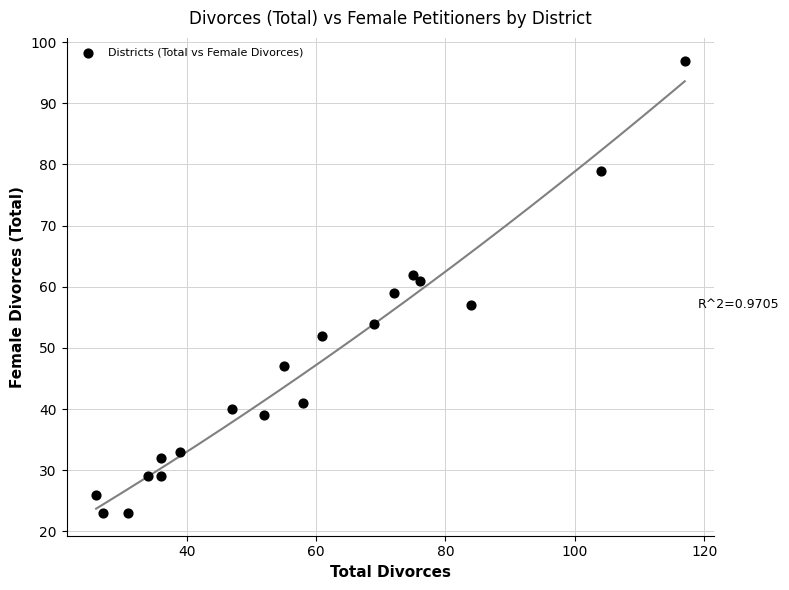

What is the range of Y values (max minus min)?

74